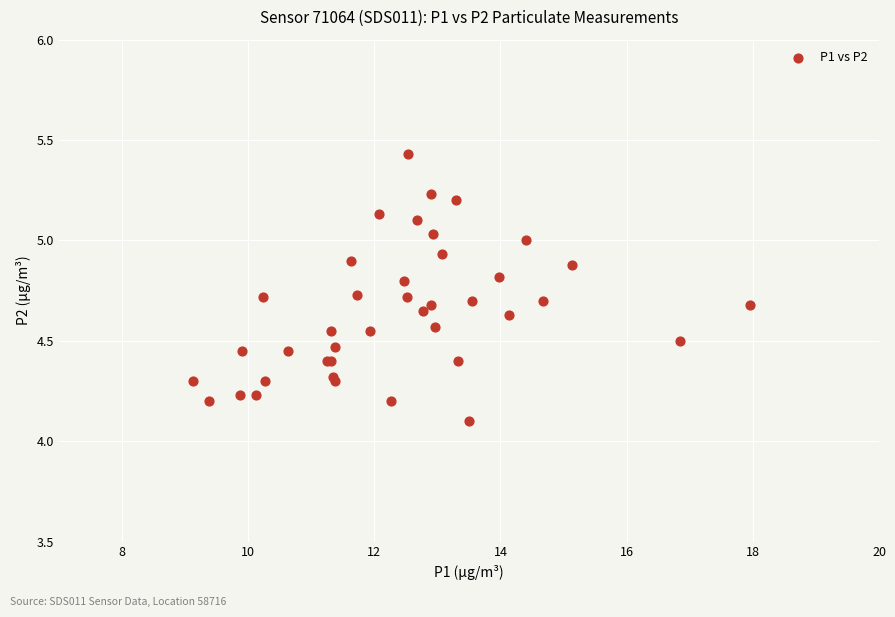

What Y value in the scatter plot is closest to 4?

4.1